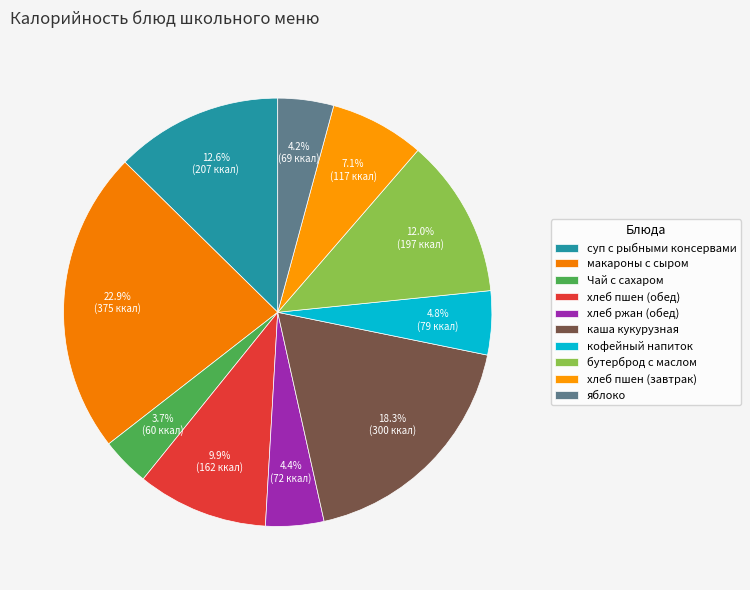

To the nearest percent, what portion does яблоко represent?

4%